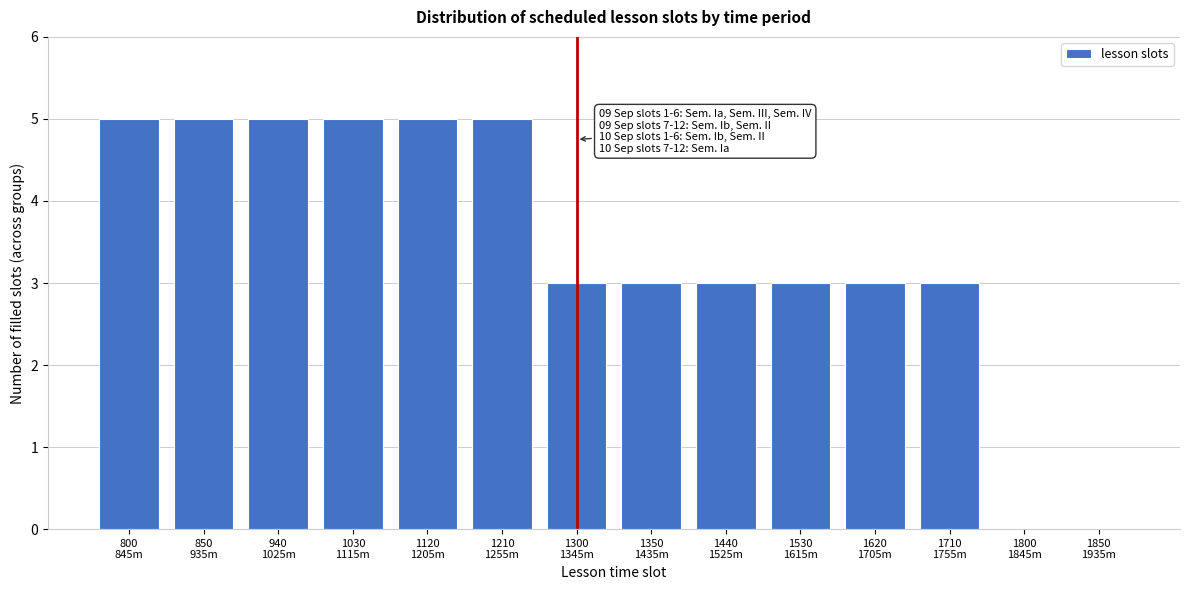

What is the sum of all values?

48